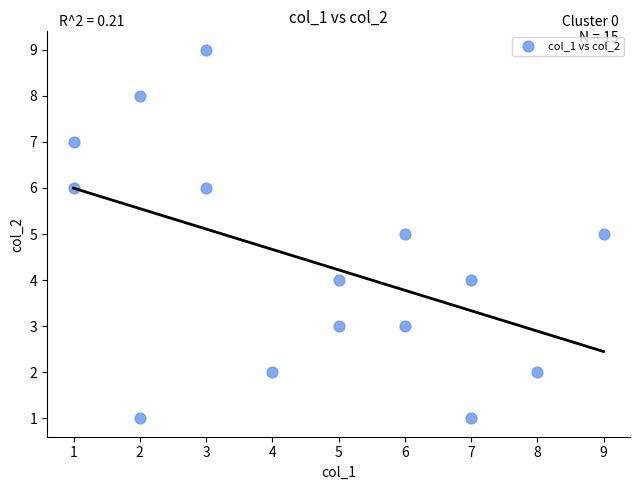

What is the range of X values (max minus min)?

8